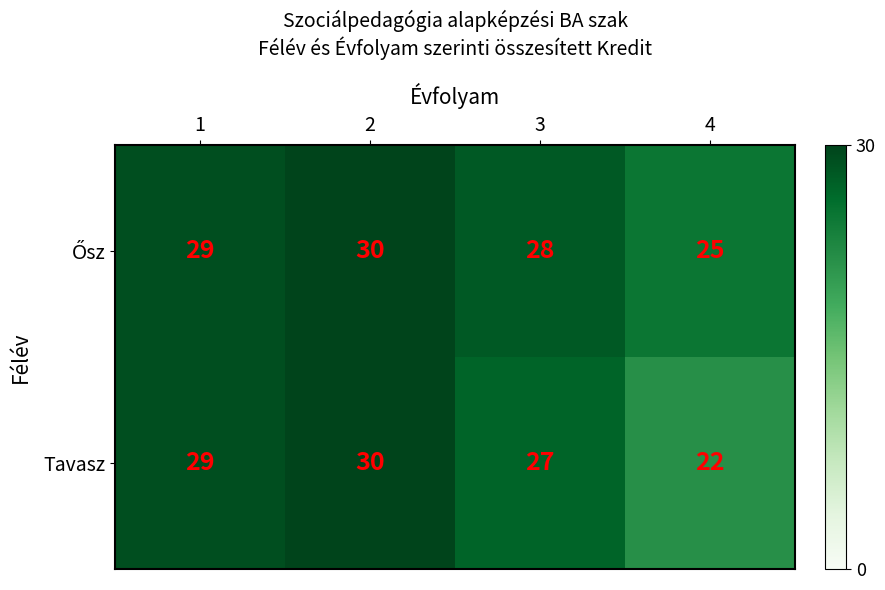

What is the smallest value displayed?

22